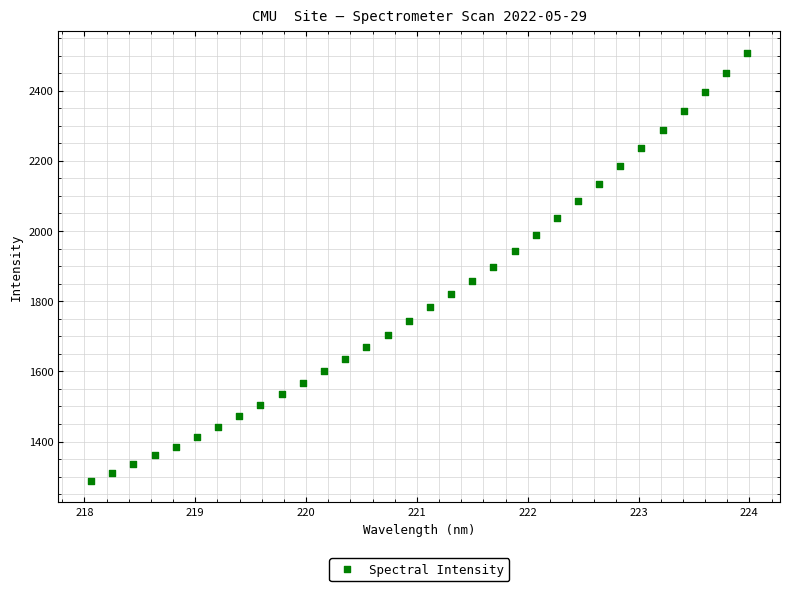

What is the range of Y values (max minus min)?

1220.0